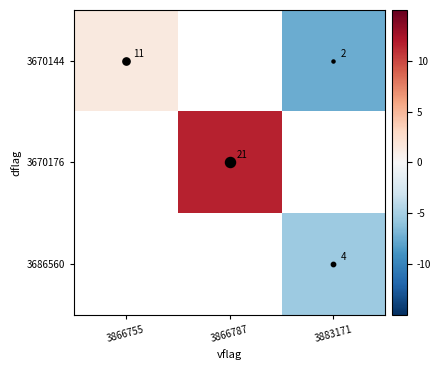

What is the approximate value of 3686560 at 3883171?

-5.5